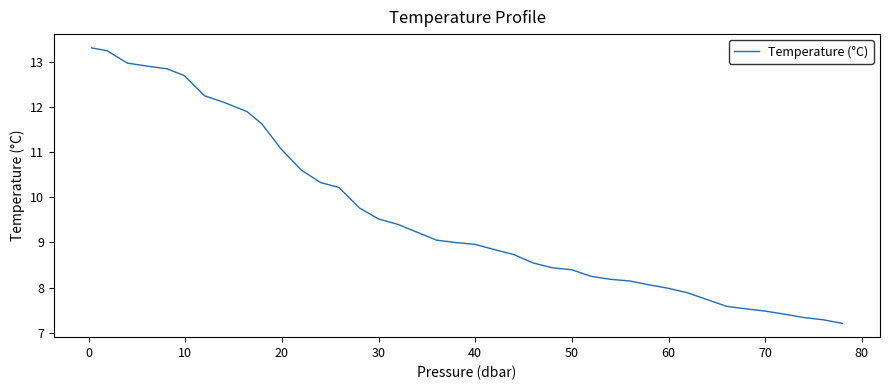

What is the minimum value shown in the chart?

7.2